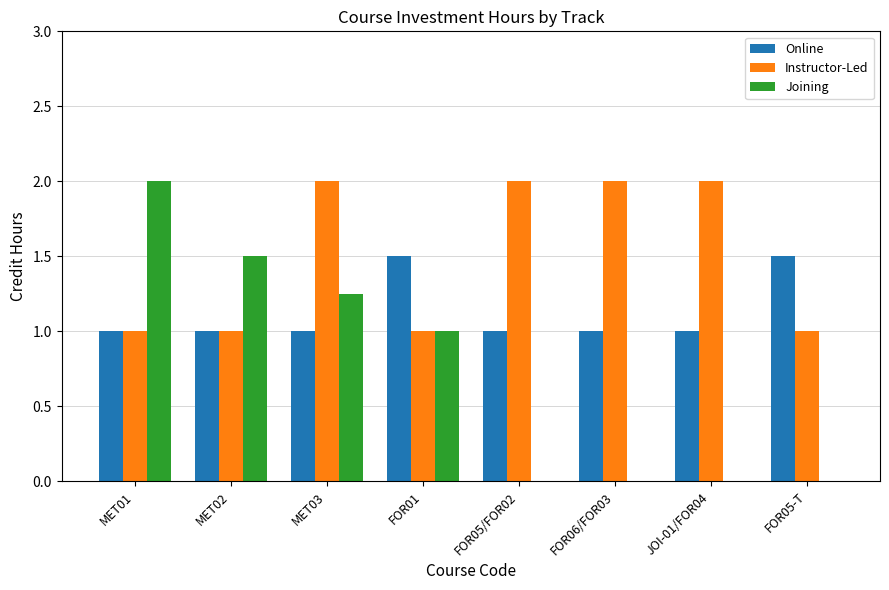

How many data points does each series have?

8